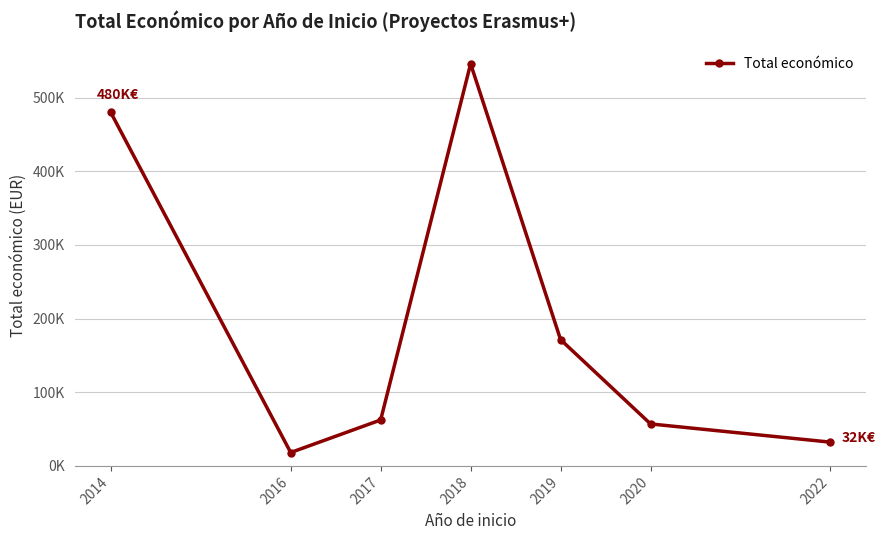

Which label corresponds to the largest value in the chart?

2018